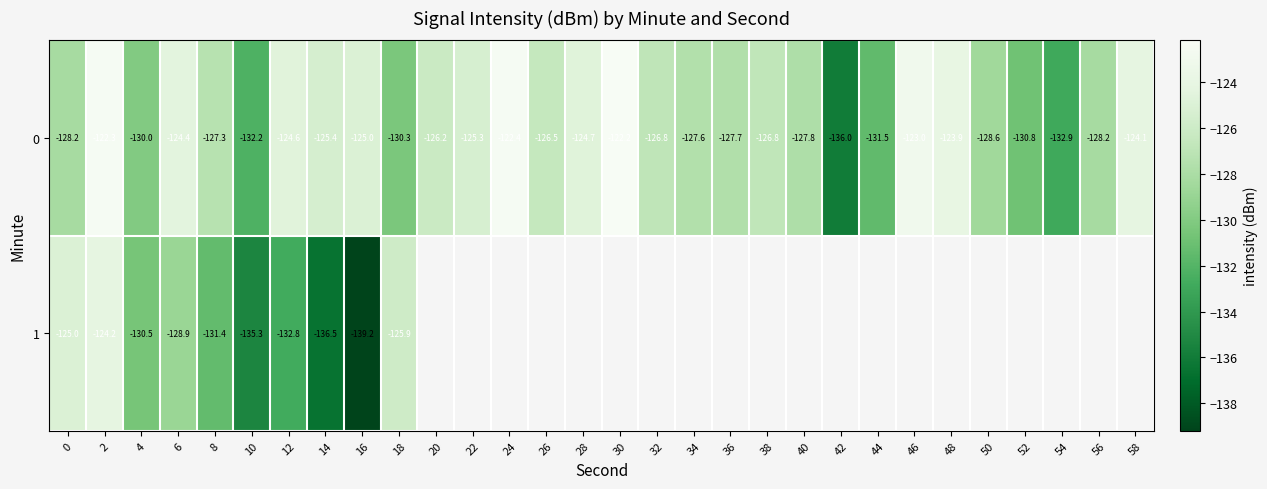

At which category does the chart reach its minimum across all series?

16